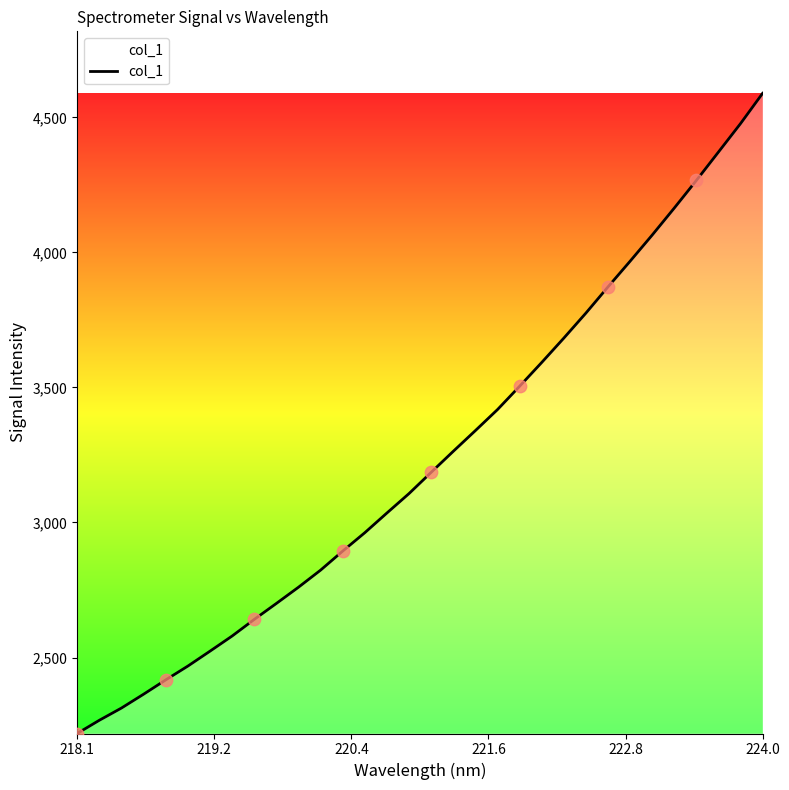

What is the minimum value shown in the chart?

2218.6